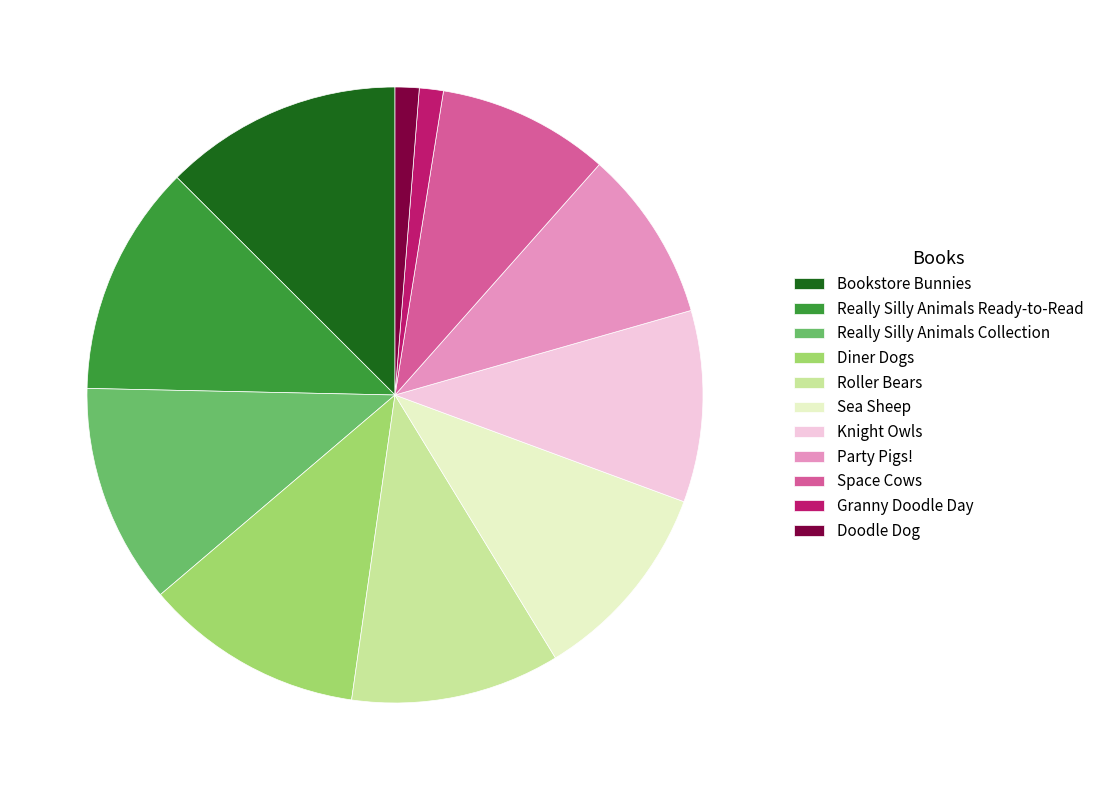

True or false: Really Silly Animals Ready-to-Read accounts for 1% of the total.

False